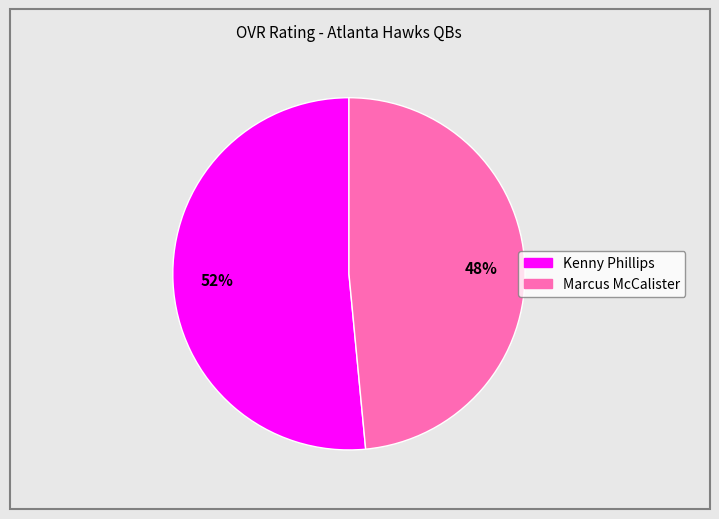

Is there a majority slice in this chart?

Yes